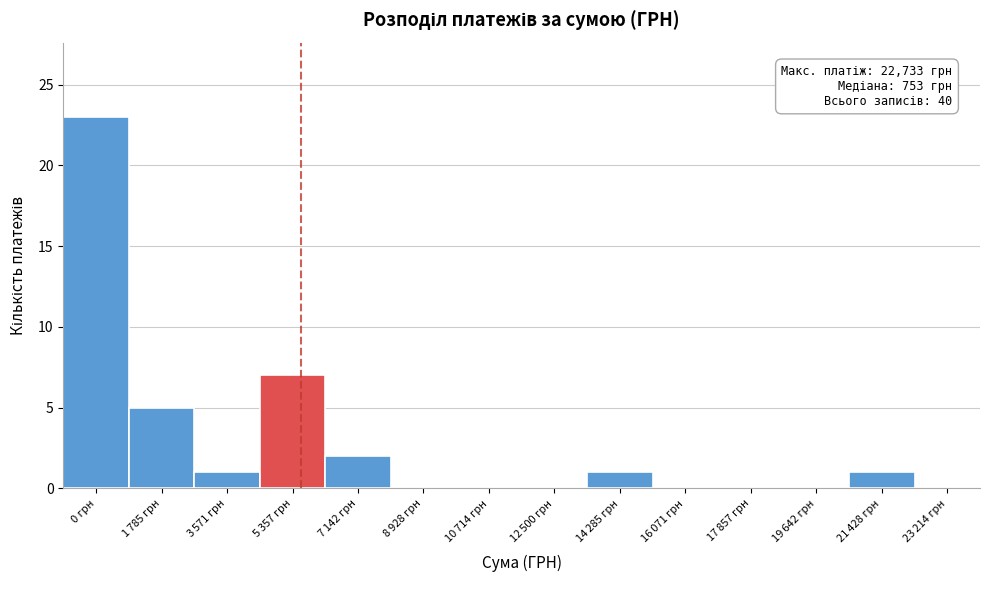

What is the maximum value shown in the chart?

23